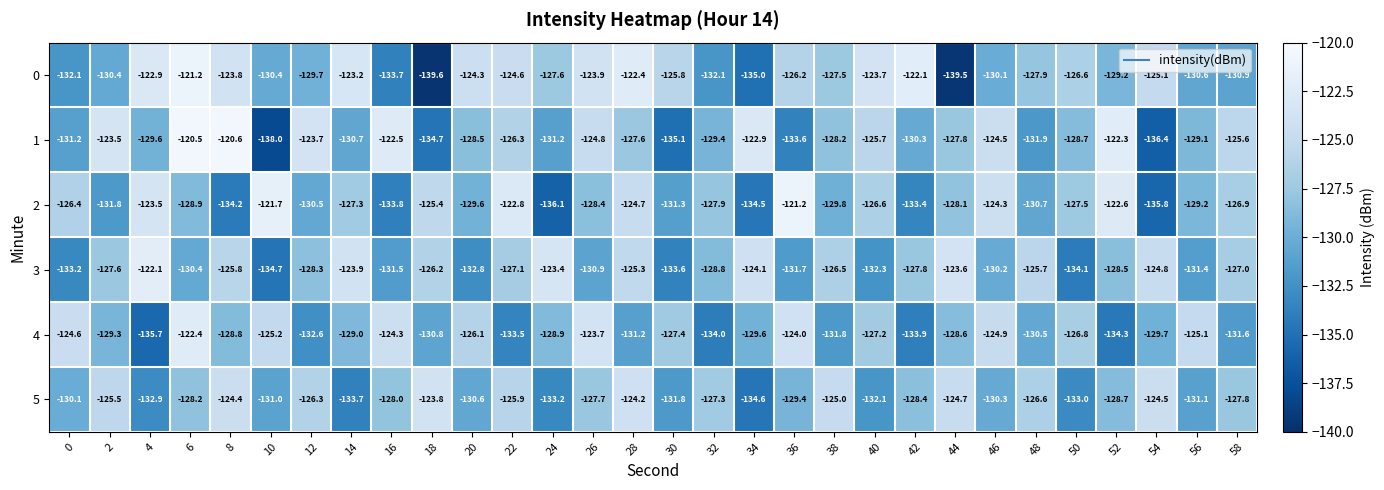

The 1 series shows -138.0 at 10. True or false?

True